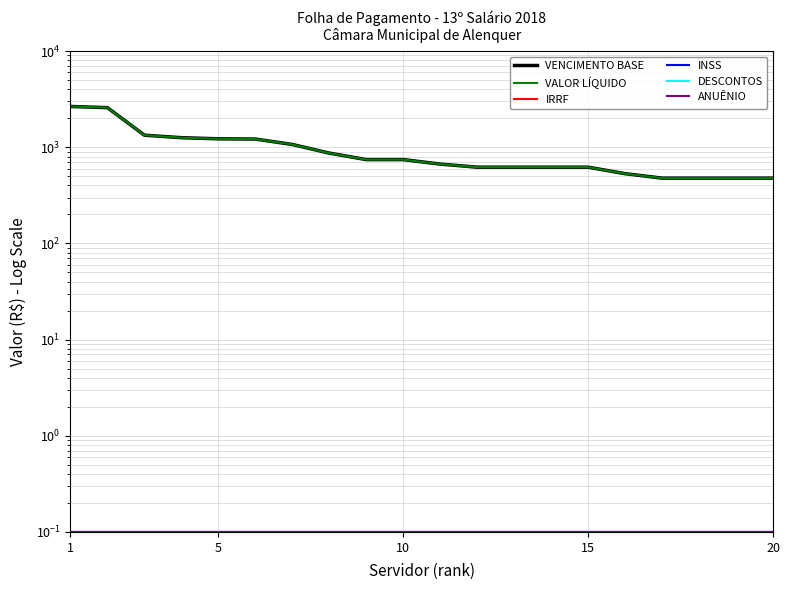

The VENCIMENTO BASE series shows 754.3 at 10. True or false?

False